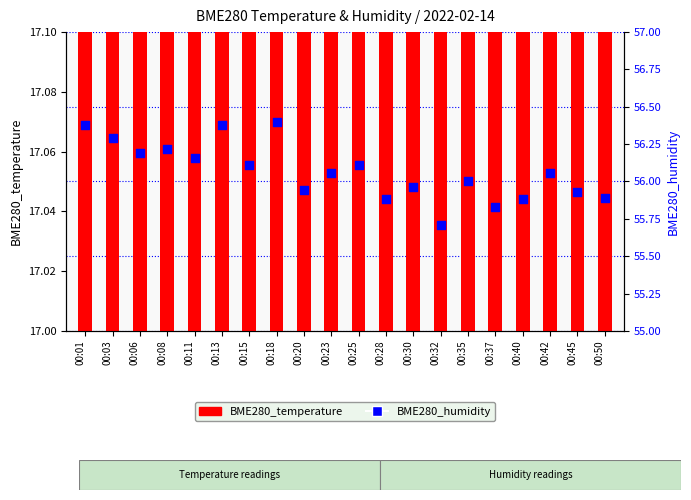

At how many categories does at least one series exceed 48?

20